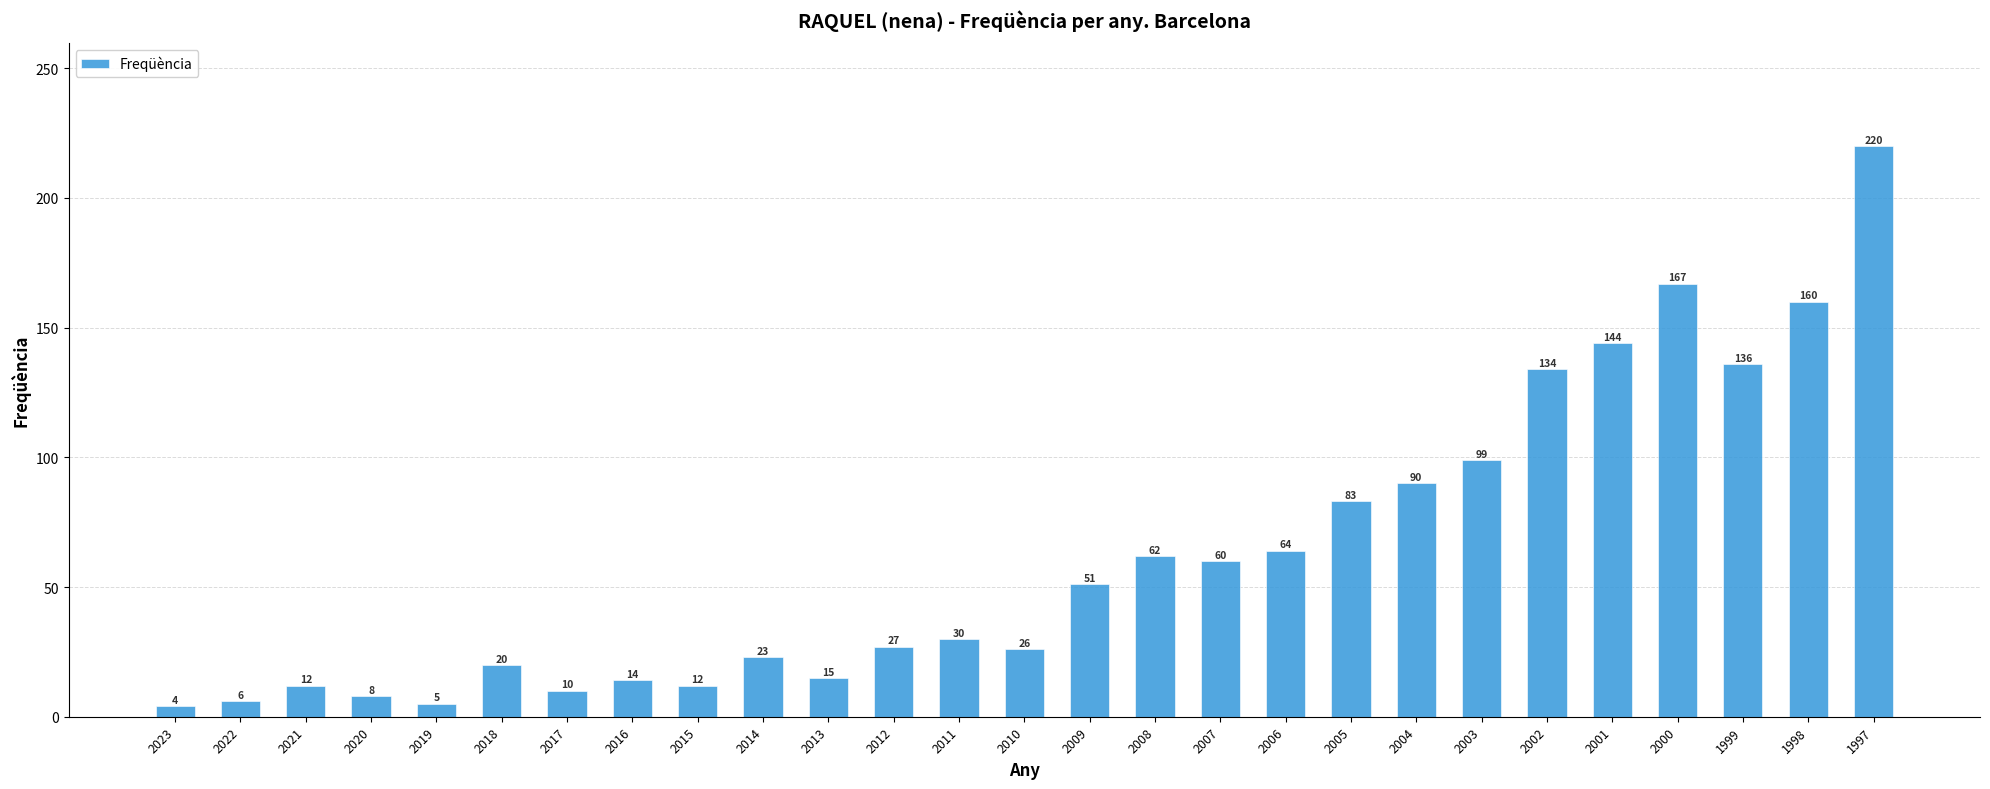

Between 2023 and 2017, which is larger?

2017